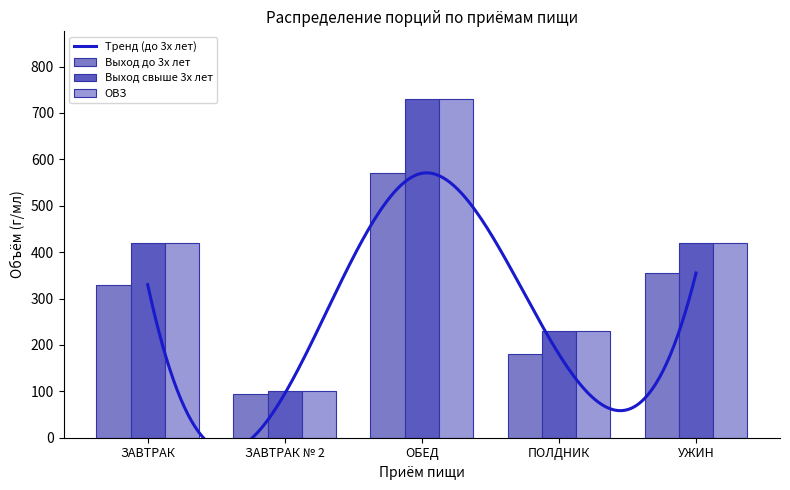

What is the label of the 2nd bar from the left?

ЗАВТРАК № 2